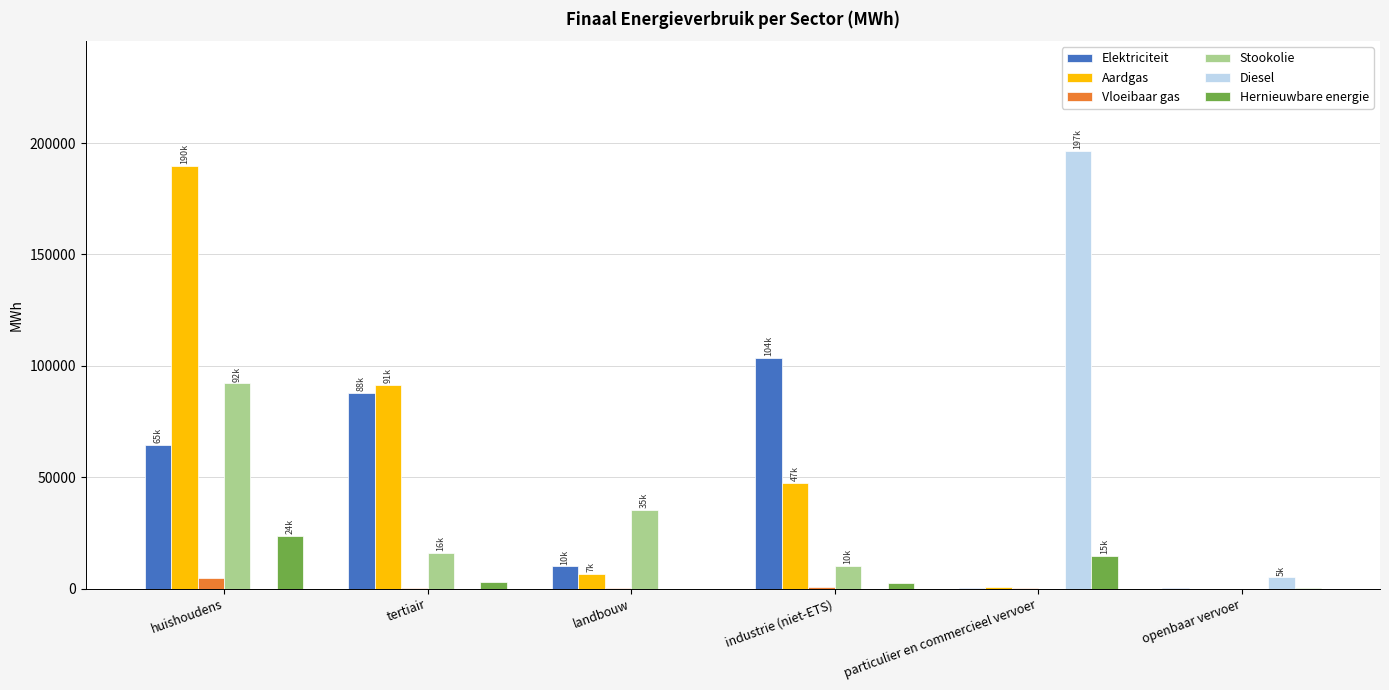

Is the value of Diesel at huishoudens greater than the value of Elektriciteit at landbouw?

No